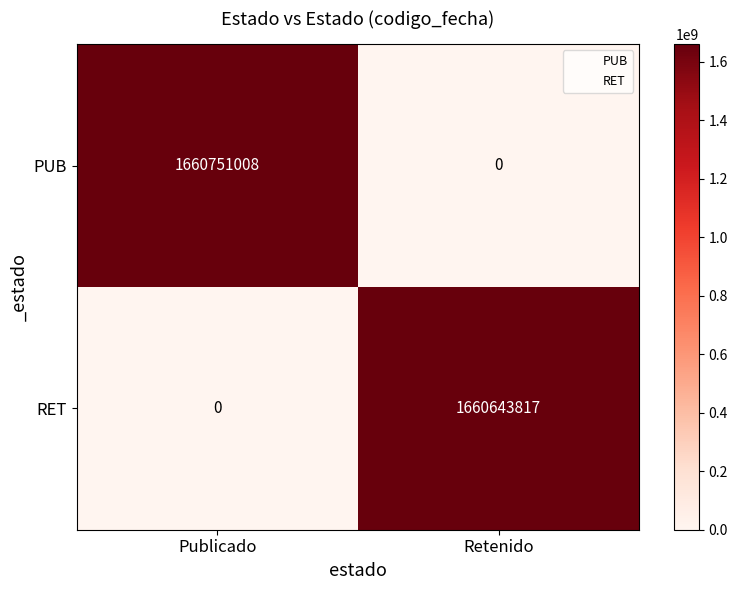

Reading left to right, extract all data points from this chart.

PUB: 1660751008	0
RET: 0	1660643817